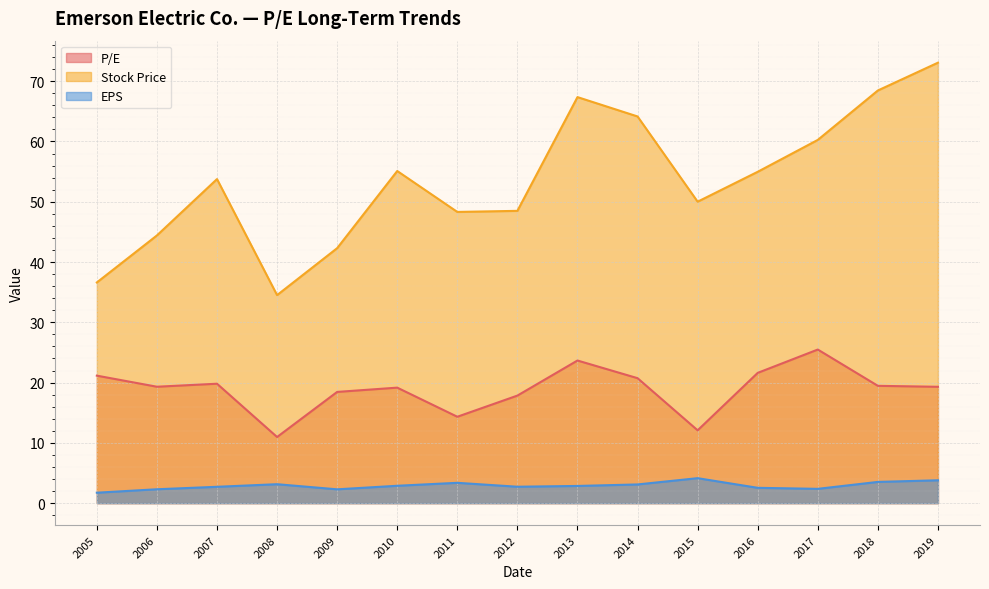

At how many categories does at least one series exceed 67?

3